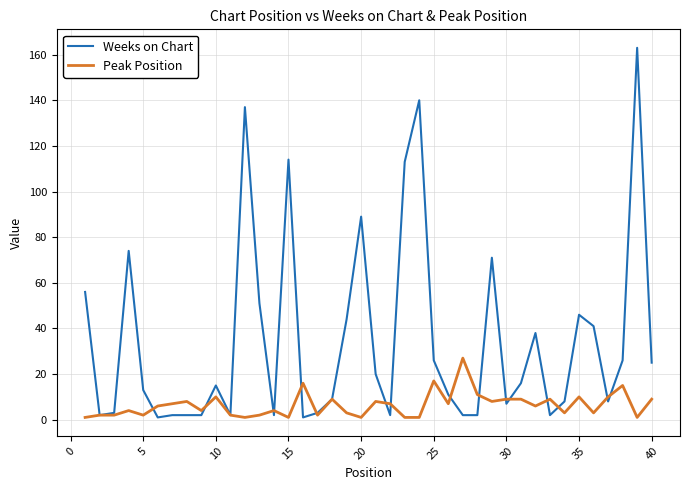

What is the minimum value shown in the chart?

1